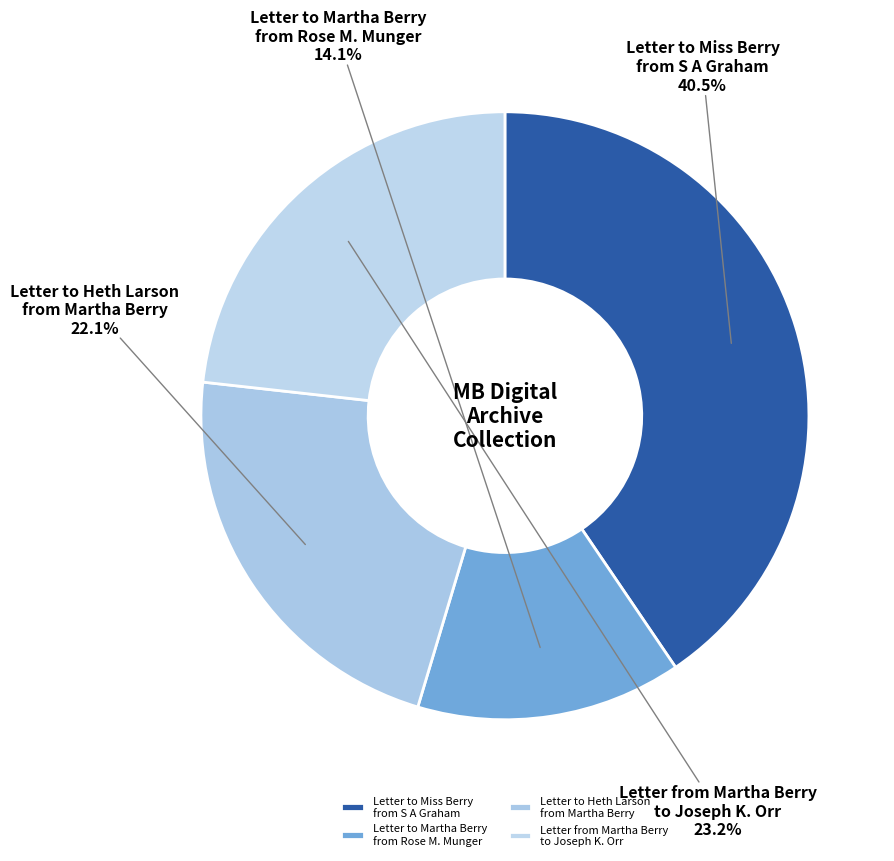

How much of the chart is everything except Letter to Martha Berry from Rose M. Munger?

85.9%